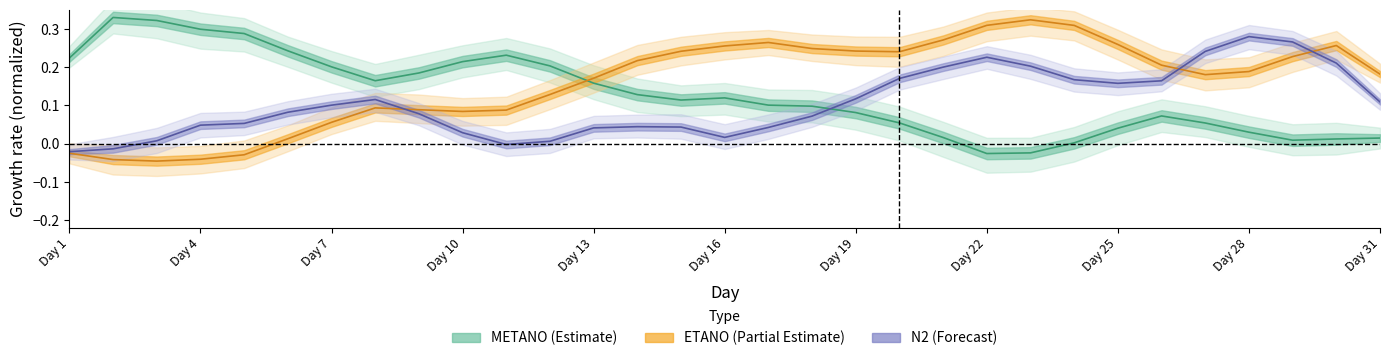

What is the value of the METANO (Estimate) point at the 15th from the left?

0.1